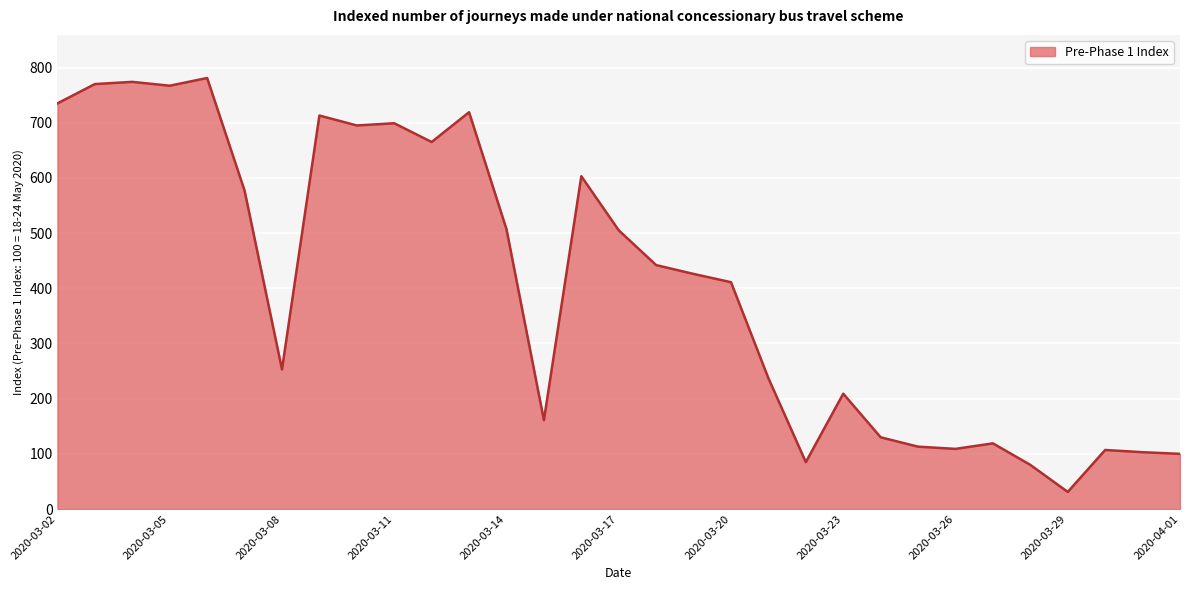

What is the average value?

407